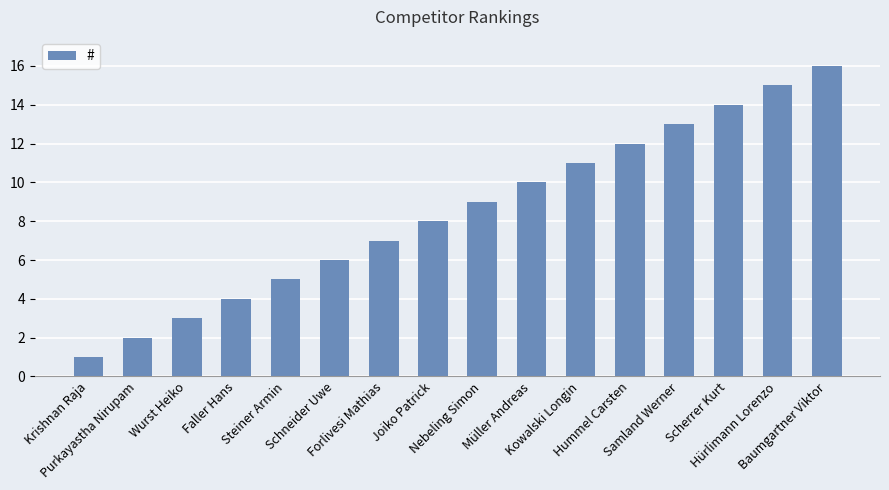

Which has a higher value, Steiner Armin or Forlivesi Mathias?

Forlivesi Mathias